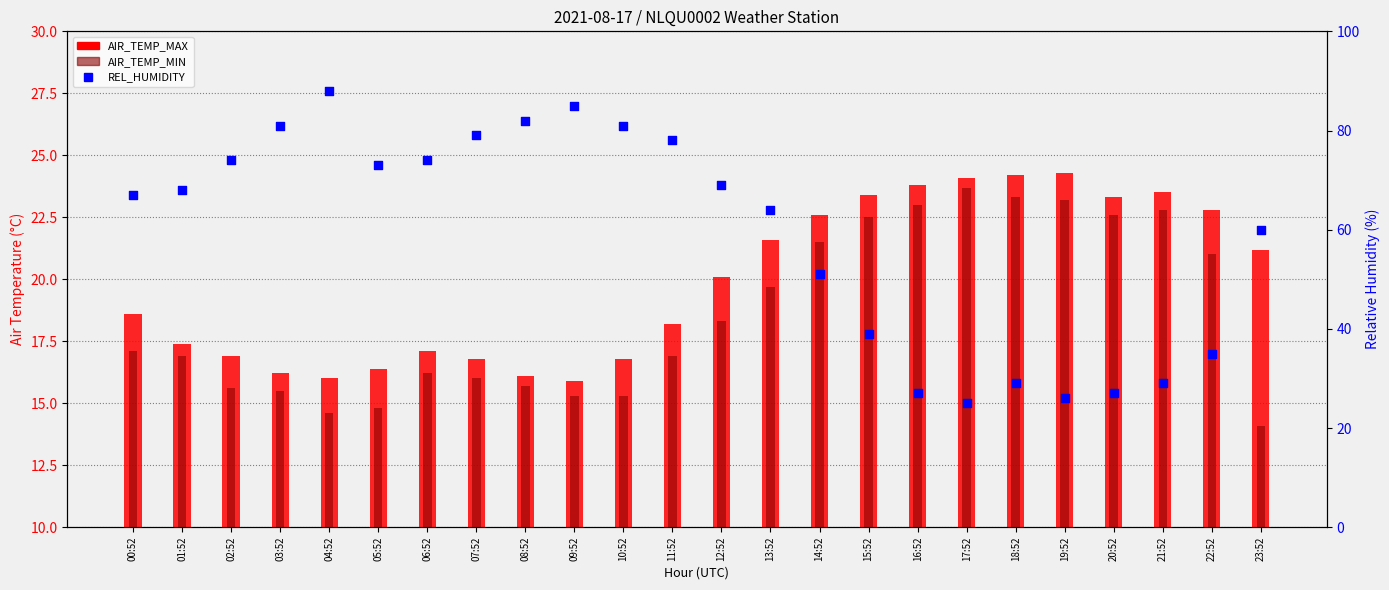

At which category is the sum across all series the highest?

04:52